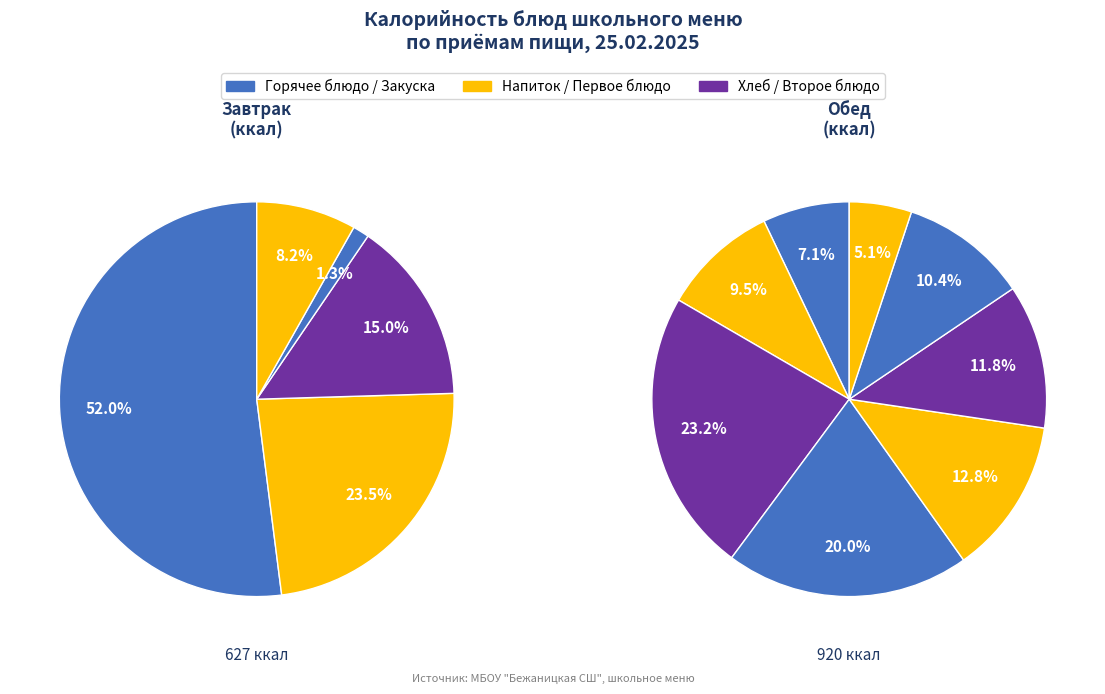

Count the number of slices in the pie.

5